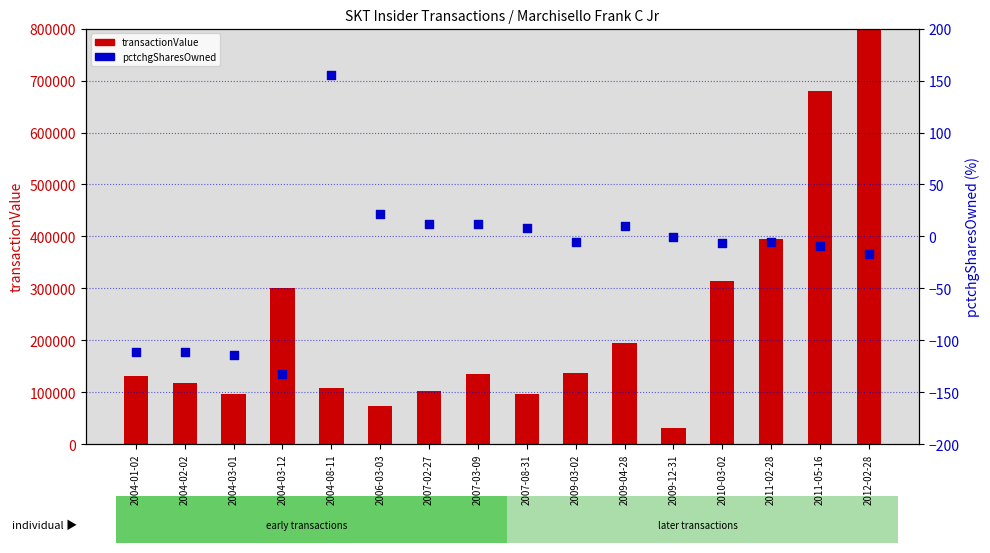

Which series has the largest Y range (max minus min)?

transactionValue